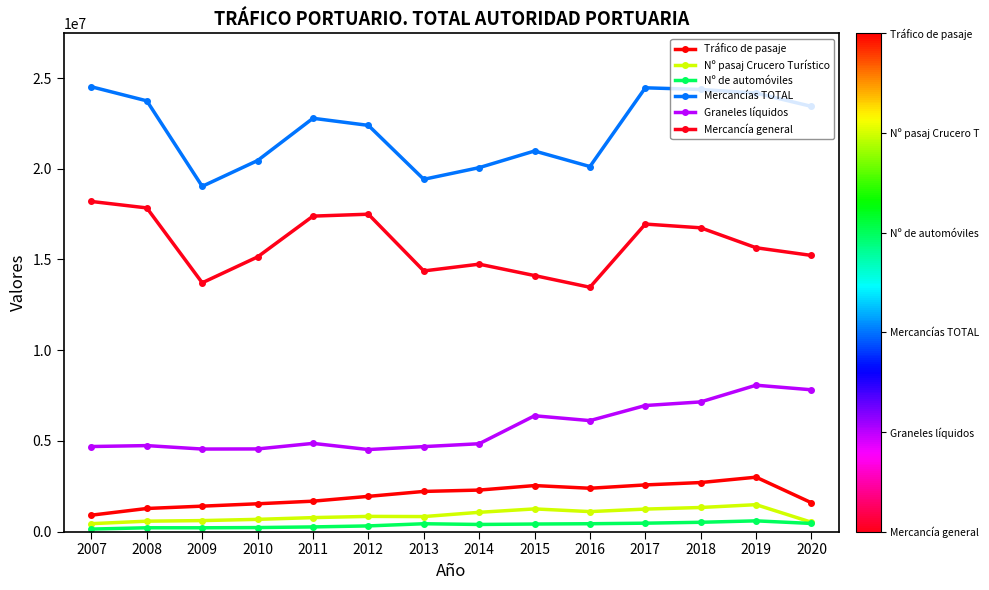

What is the total value across all series at 2016?

43641590